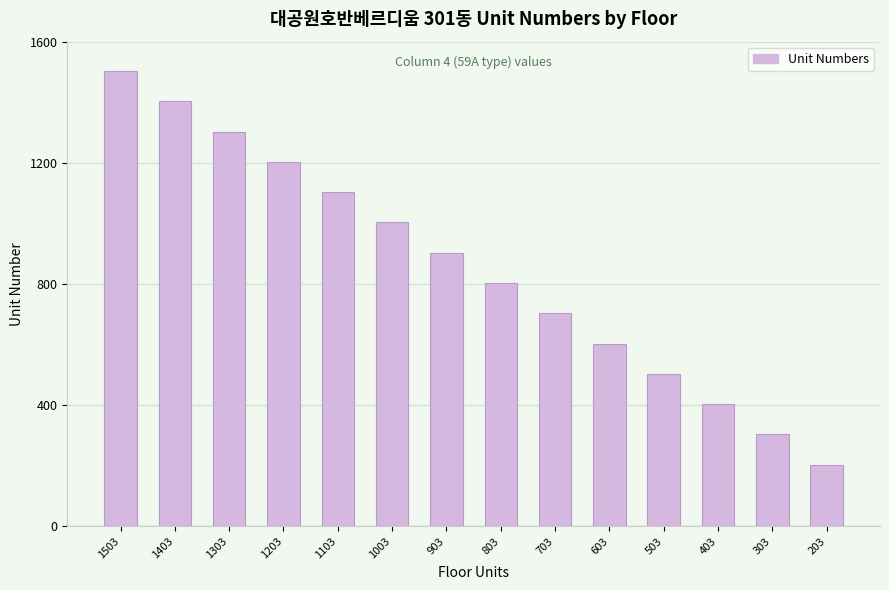

Where does the data first go above 903?

1503